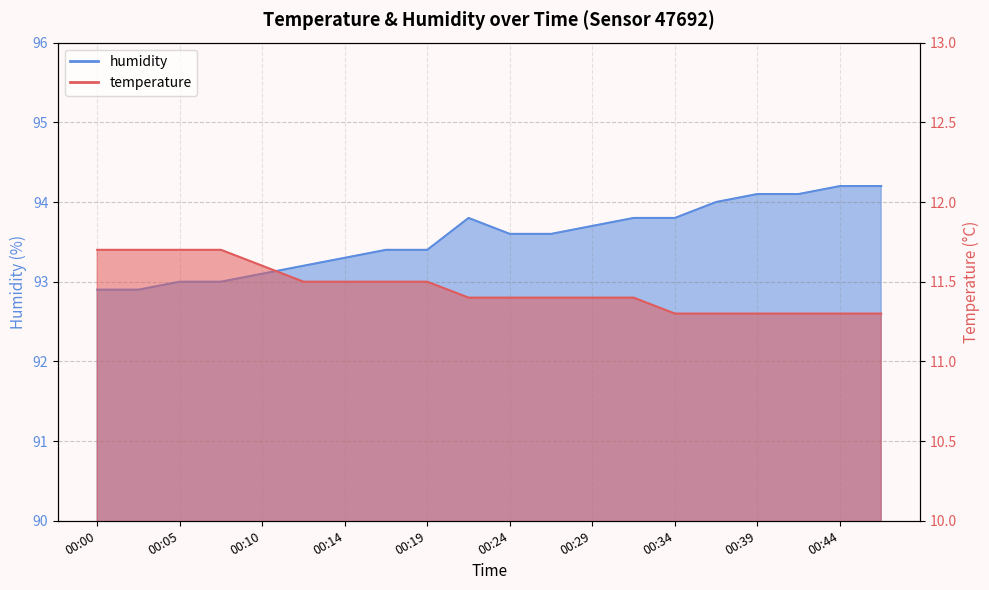

At which label does humidity first exceed 93?

00:10